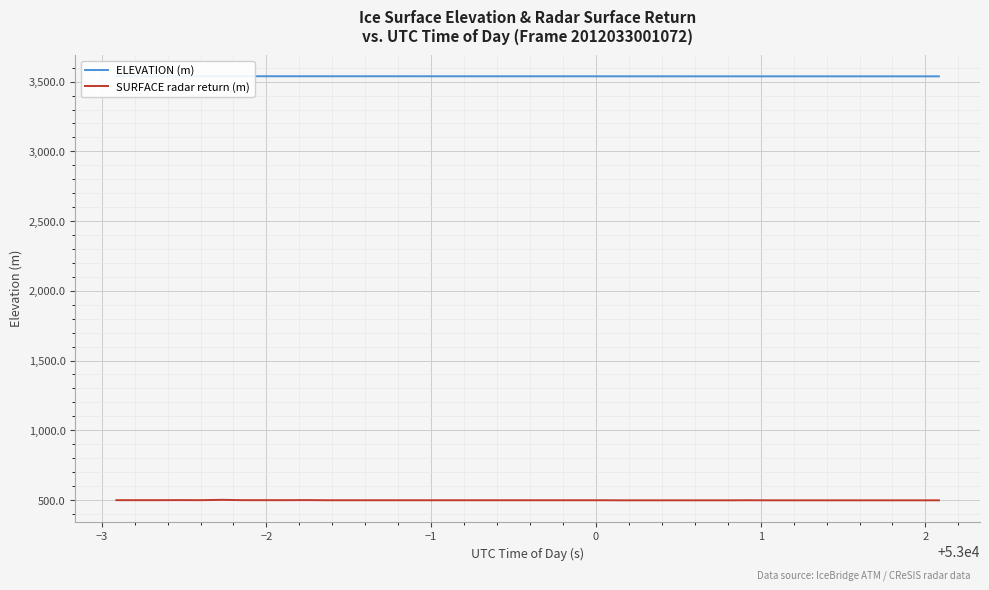

What is the minimum value for SURFACE radar return (m)?

497.7